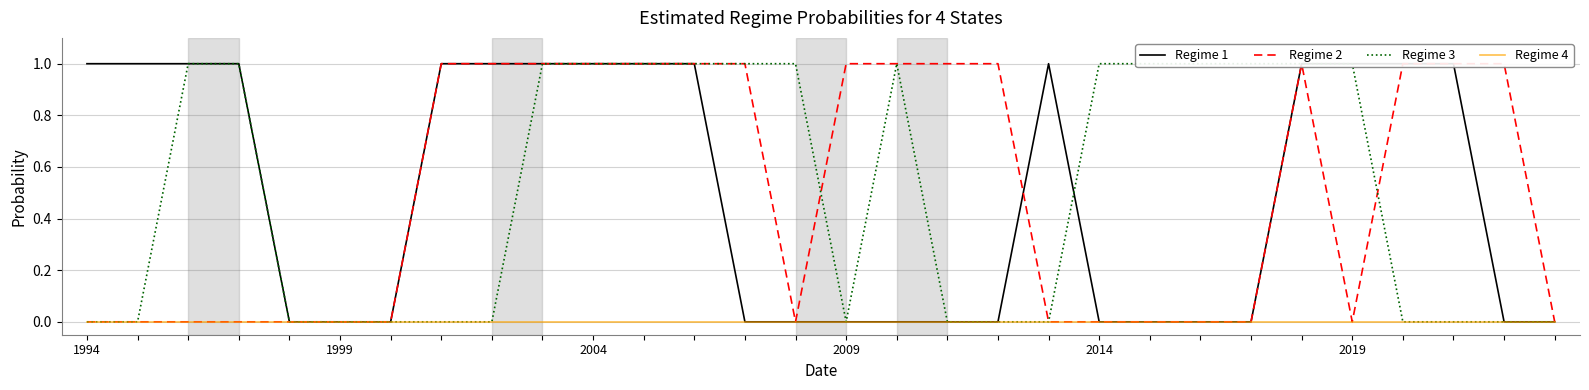

Does the chart display data point markers on the line(s)?

No